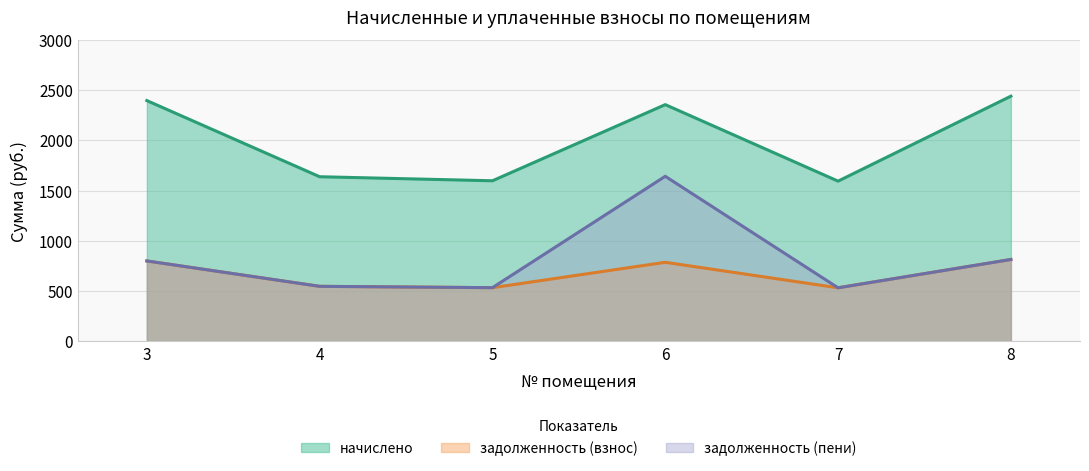

What are all the series names shown in the legend?

начислено, задолженность (взнос), задолженность (пени)